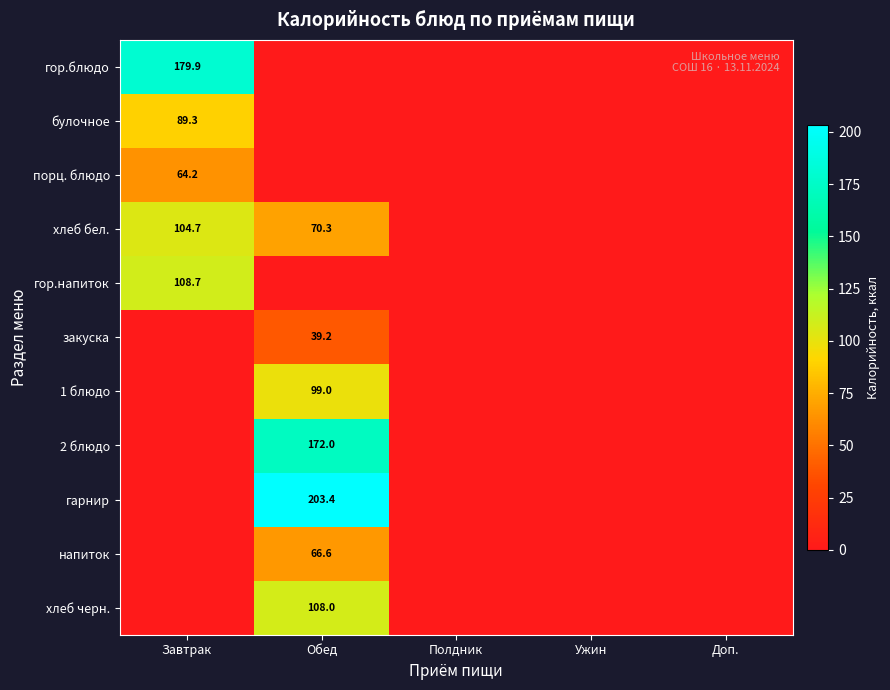

Is it true that гарнир equals 203.4 at Обед?

True